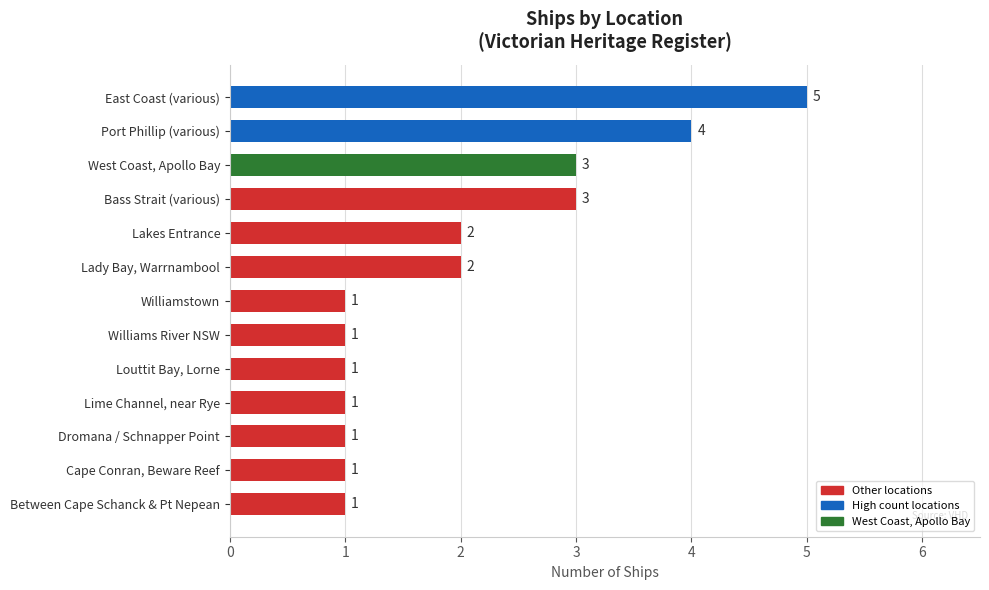

What is the ratio of the value at Port Phillip (various) to the value at Lime Channel, near Rye?

4.0